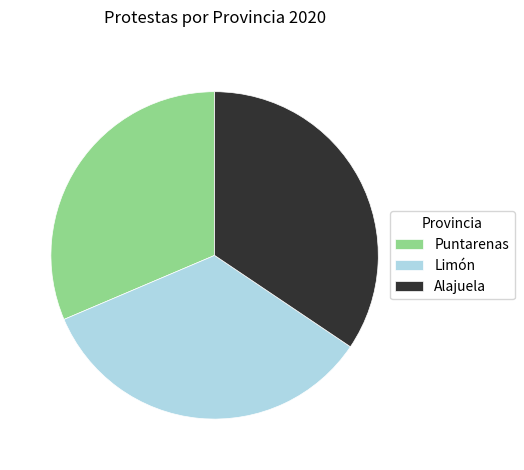

Is the sum of Puntarenas and Alajuela greater than half?

Yes